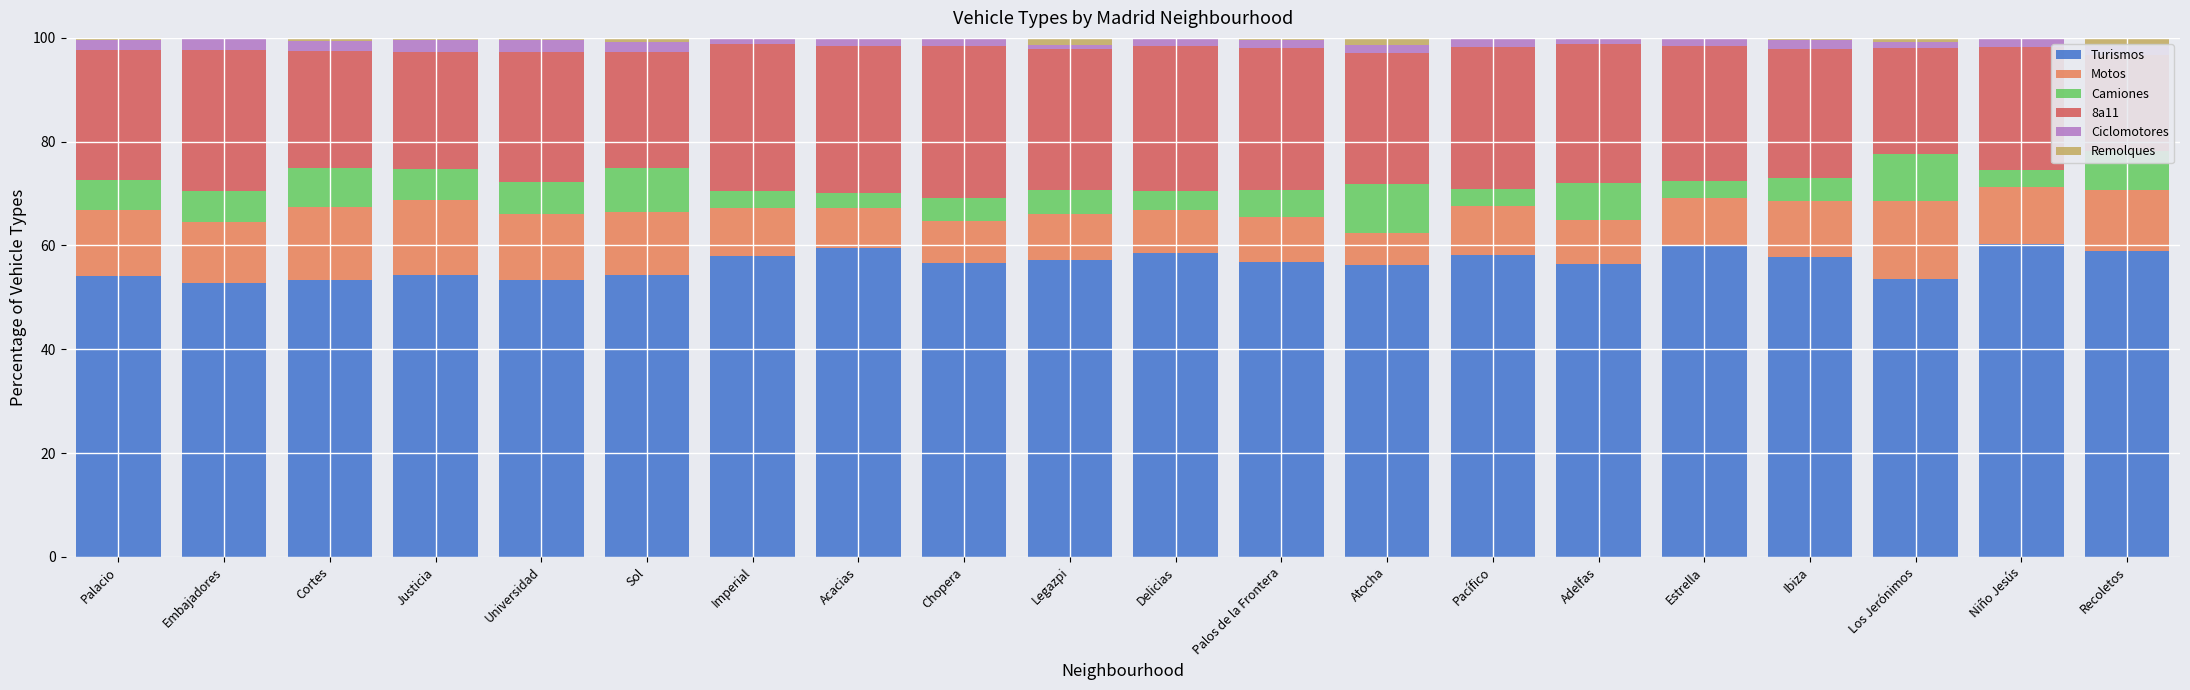

At which category is the sum across all series the highest?

Ibiza